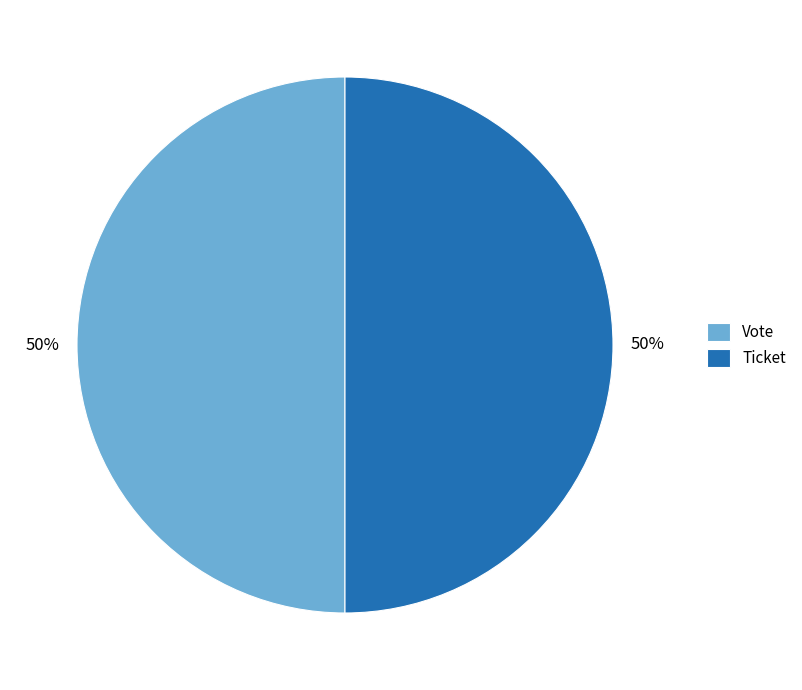

To the nearest percent, what percentage of the pie is Ticket?

50%